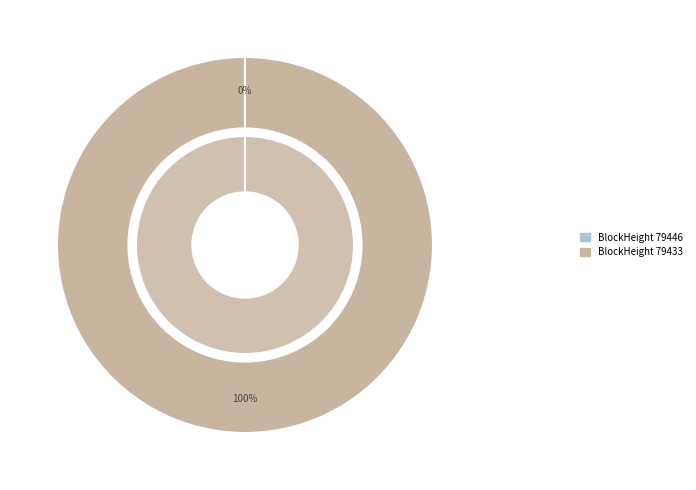

Is it true that 79446 is 0% of the pie?

True